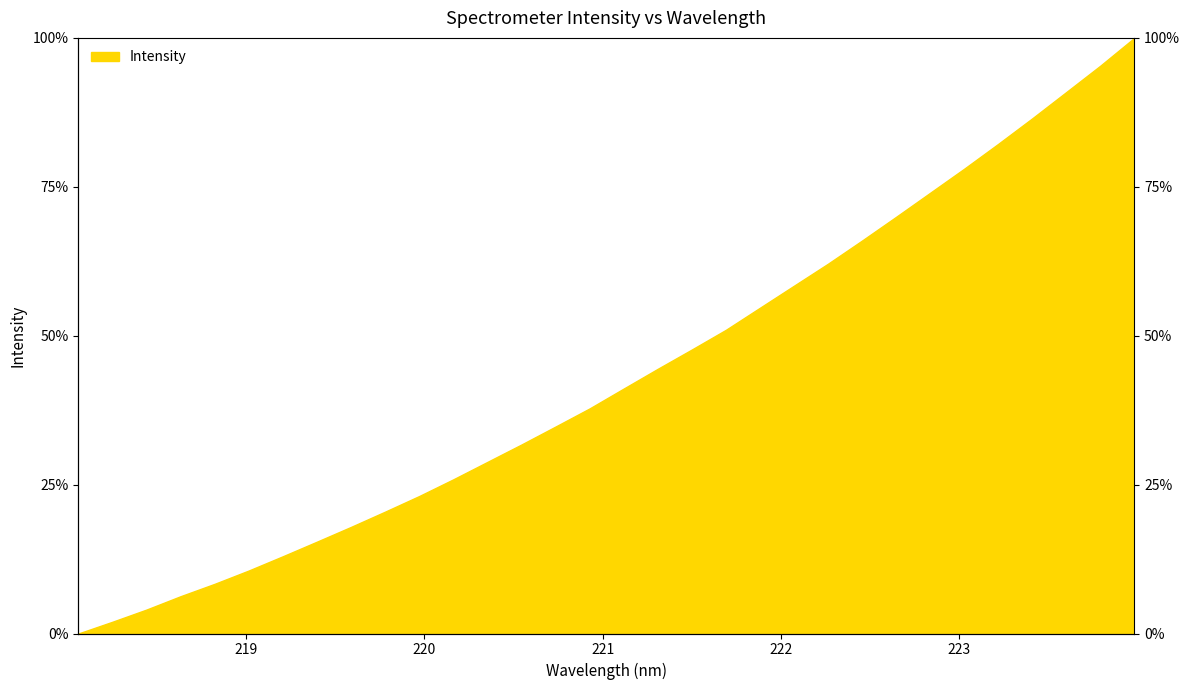

Where does the data first go above 41?

221.1174